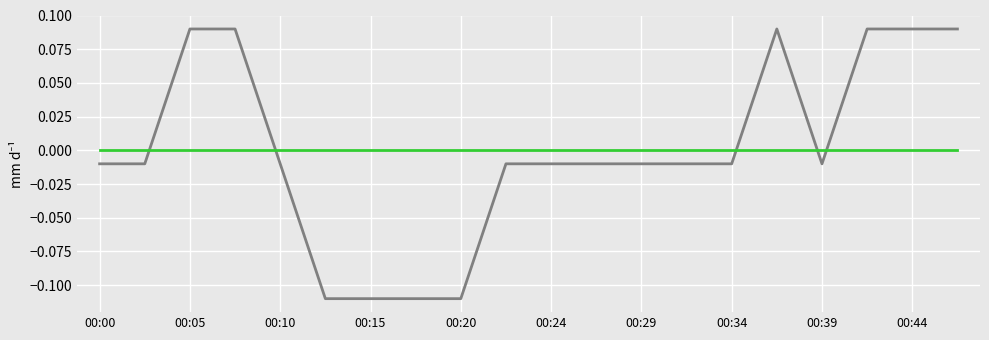

Is this an area chart (filled region under the line)?

No